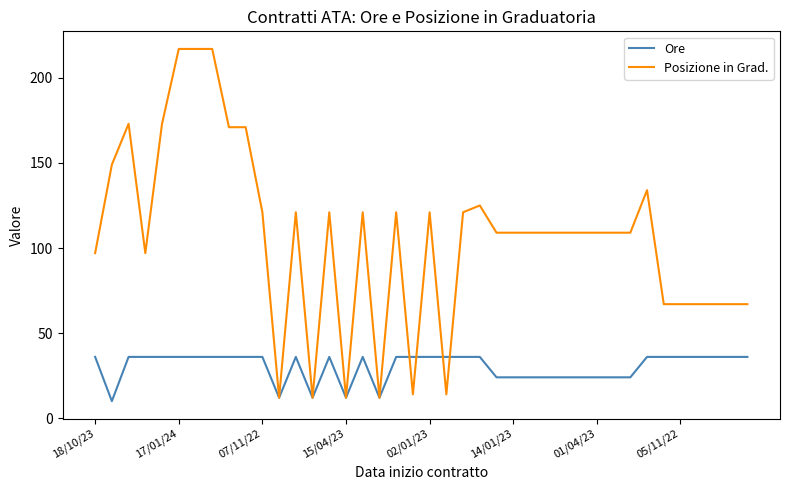

List the series in order of their peak value, highest first.

Posizione in Grad., Ore